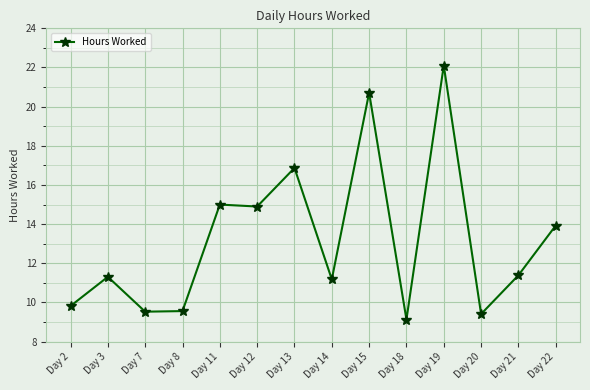

At which category does the chart reach its peak across all series?

Day 19